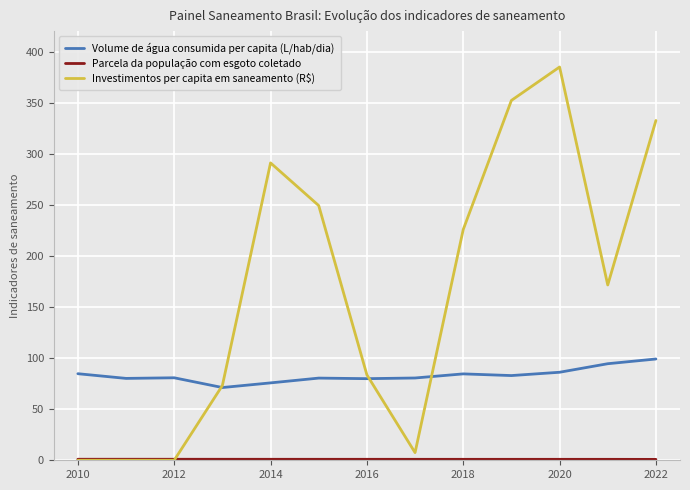

What is the difference between the maximum and minimum values in the Investimentos per capita em saneamento (R$) series?

384.9